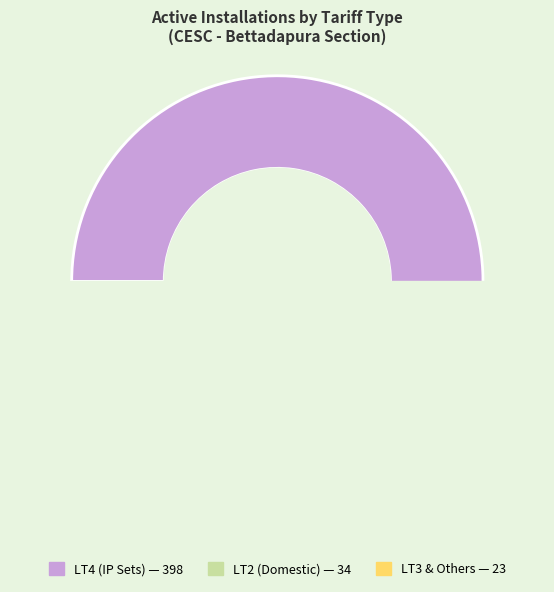

Is LT3 the majority of the pie?

No